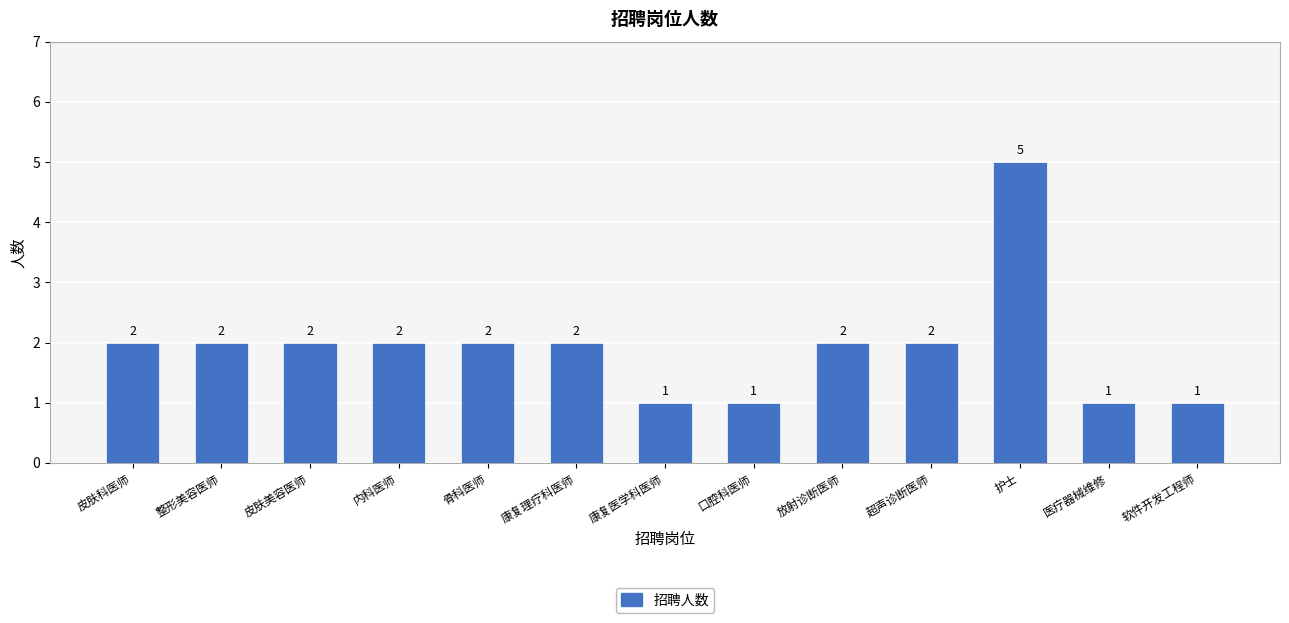

Reading right to left, extract all data points from this chart.

软件开发工程师=1	医疗器械维修=1	护士=5	超声诊断医师=2	放射诊断医师=2	口腔科医师=1	康复医学科医师=1	康复理疗科医师=2	骨科医师=2	内科医师=2	皮肤美容医师=2	整形美容医师=2	皮肤科医师=2